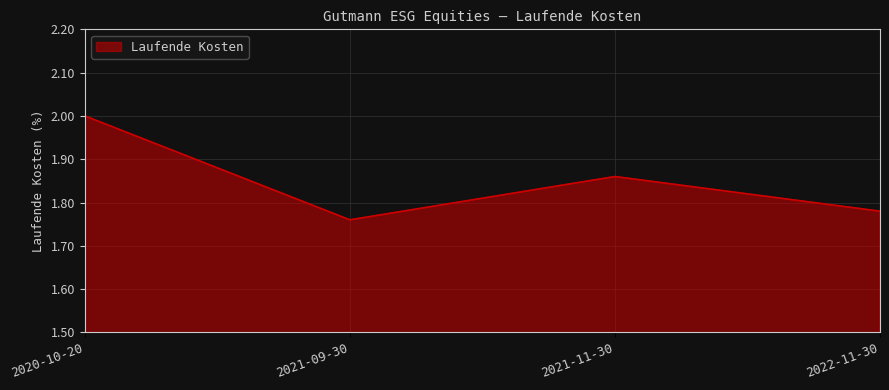

How many interior local peaks (higher than both neighbors) does the data have?

1